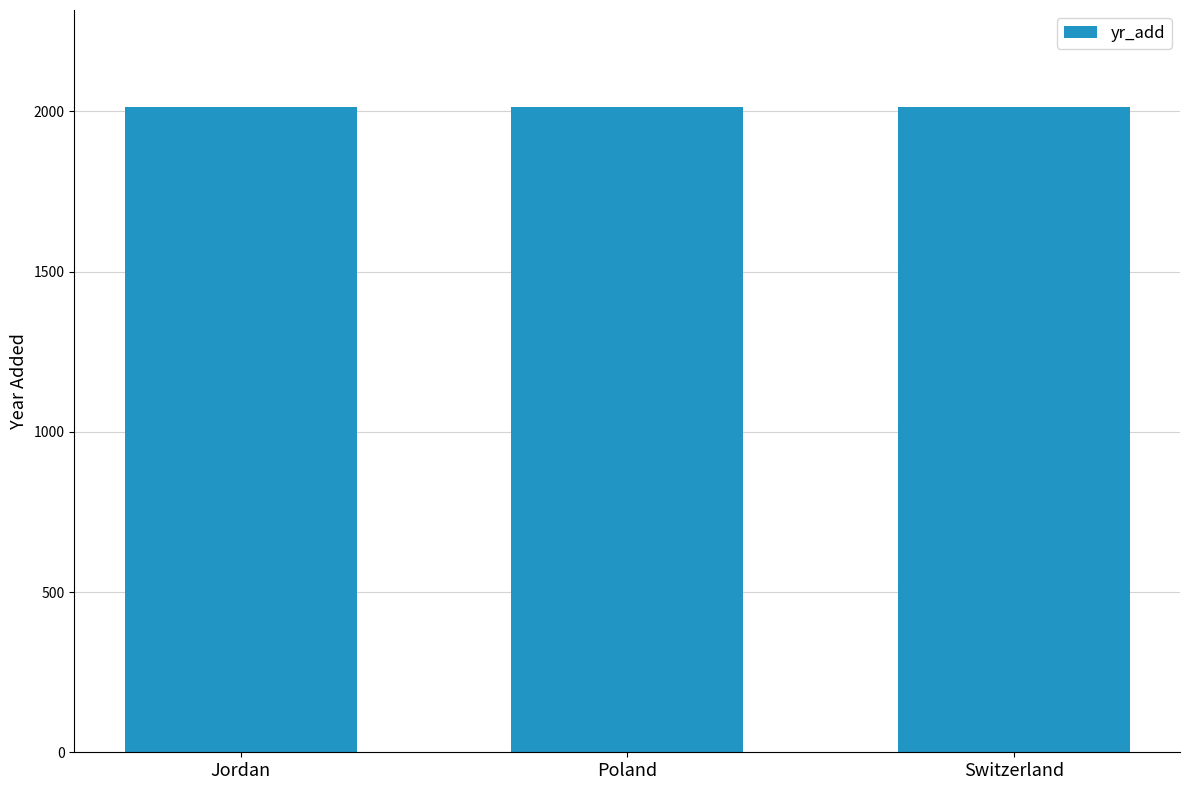

What is the smallest value displayed?

2012